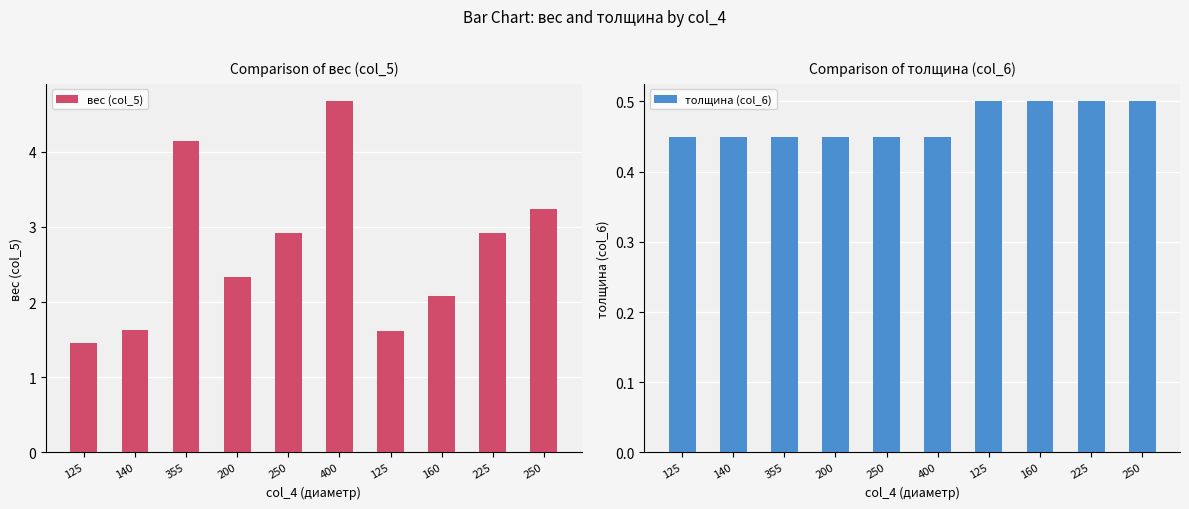

What is the total value across all series at 160?

2.6